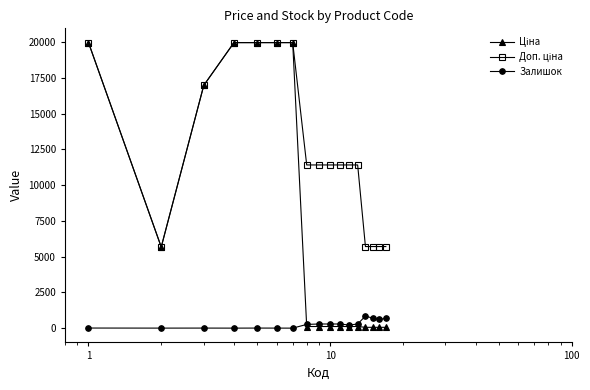

At how many categories does at least one series exceed 5384?

17